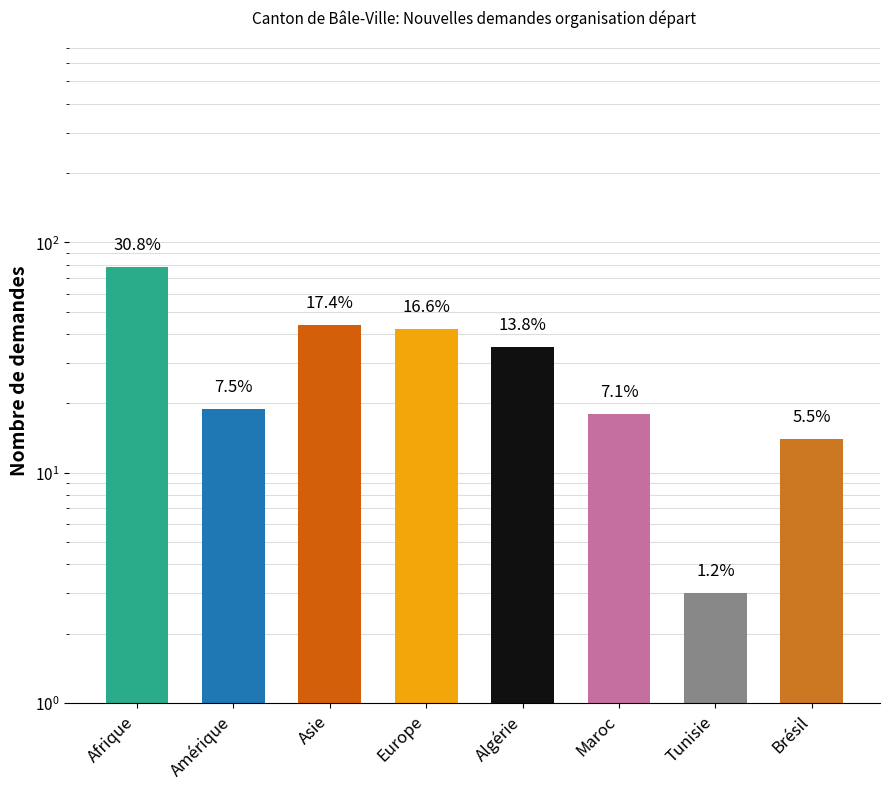

What position from the right is Maroc?

3